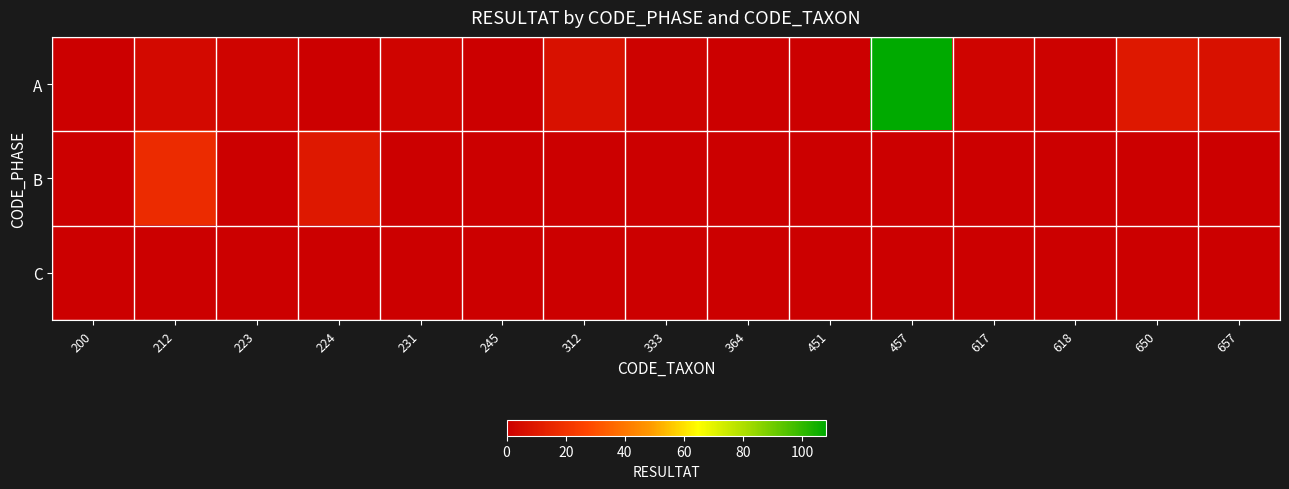

At how many categories does at least one series exceed 59?

1